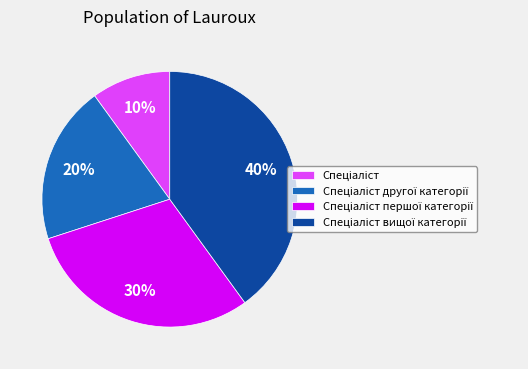

To the nearest percent, what is the difference between the largest and smallest slice percentages?

30%